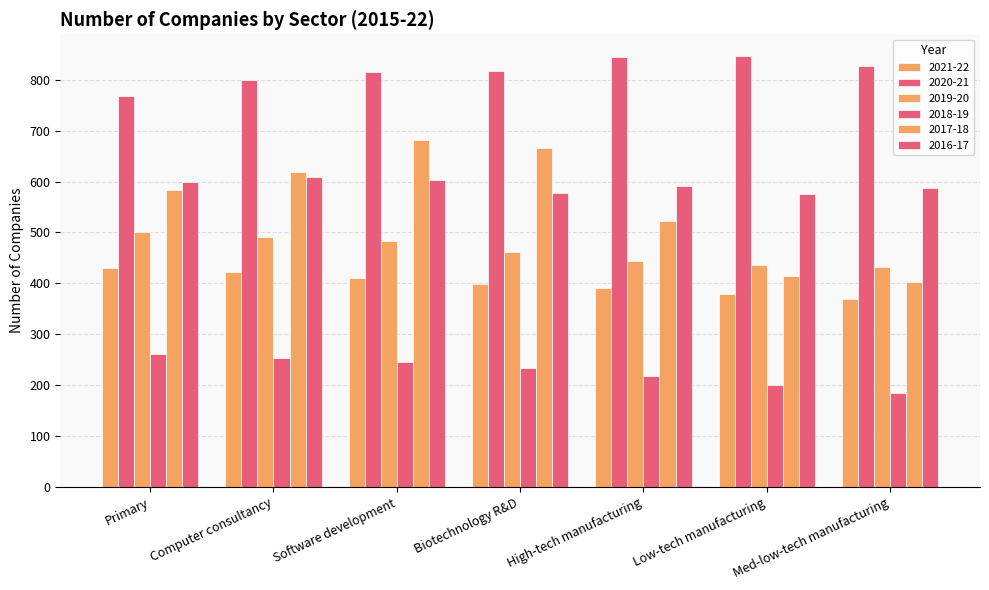

How many data points does each series have?

7